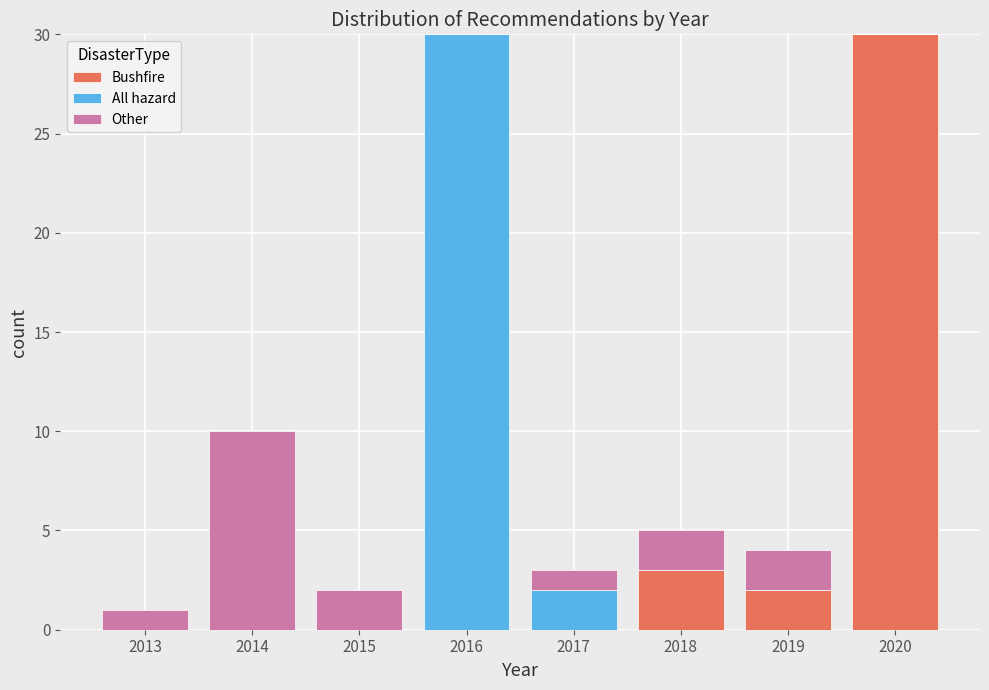

Reading left to right, transcribe this chart: for each stacked bar, give the range it covers on the x-axis and its total height. The values are not printed on the chart, so give them approximately, as read against the axis.

2012.5 to 2013.5: 1
2013.5 to 2014.5: 10
2014.5 to 2015.5: 2
2015.5 to 2016.5: 30
2016.5 to 2017.5: 3
2017.5 to 2018.5: 5
2018.5 to 2019.5: 4
2019.5 to 2020.5: 30